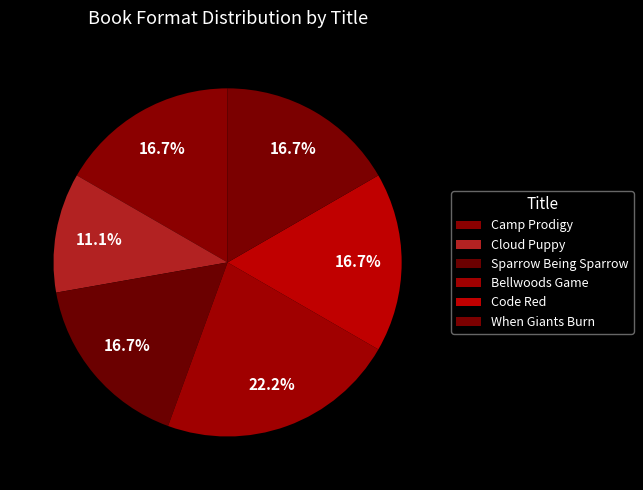

Is there a majority slice in this chart?

No